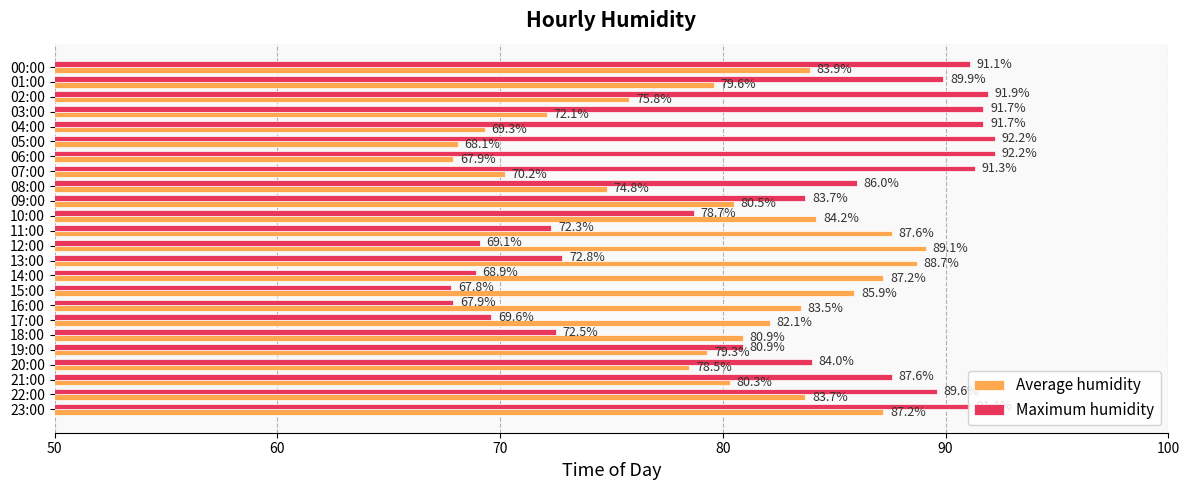

List the series in order of their overall mean, highest first.

Maximum humidity, Average humidity